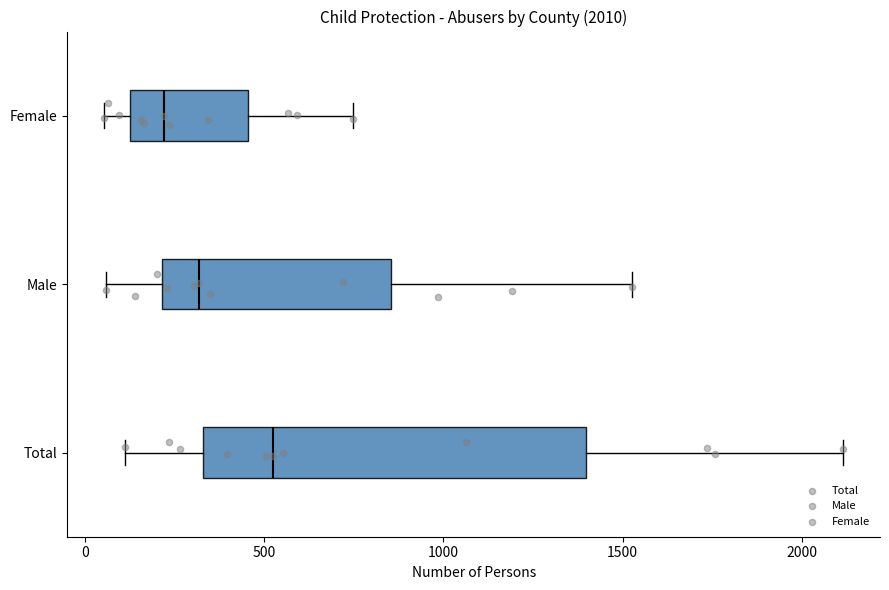

Where does the left whisker of the box for Male end on the x-axis? The values are not printed on the chart, so give them approximately, as read against the axis.

50